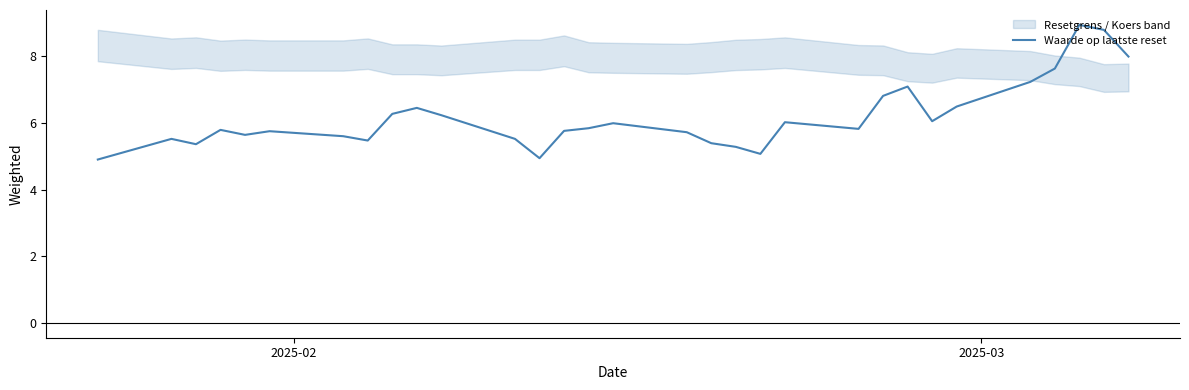

The value at 15 is 4.1. True or false?

False